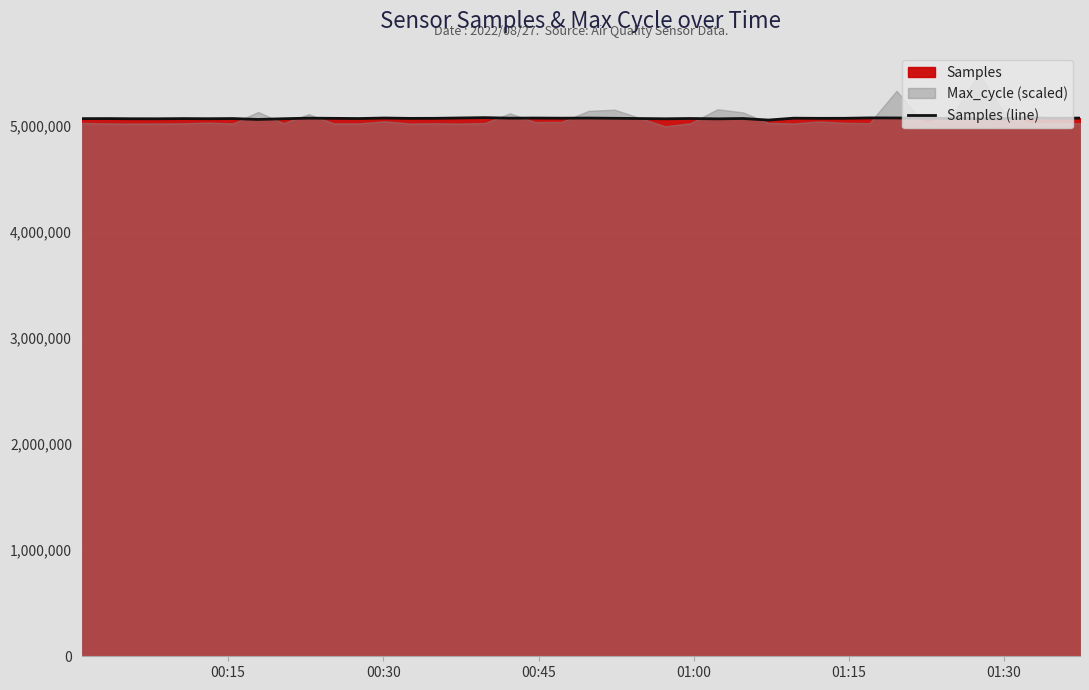

What is the maximum value for Samples (line)?

5073069